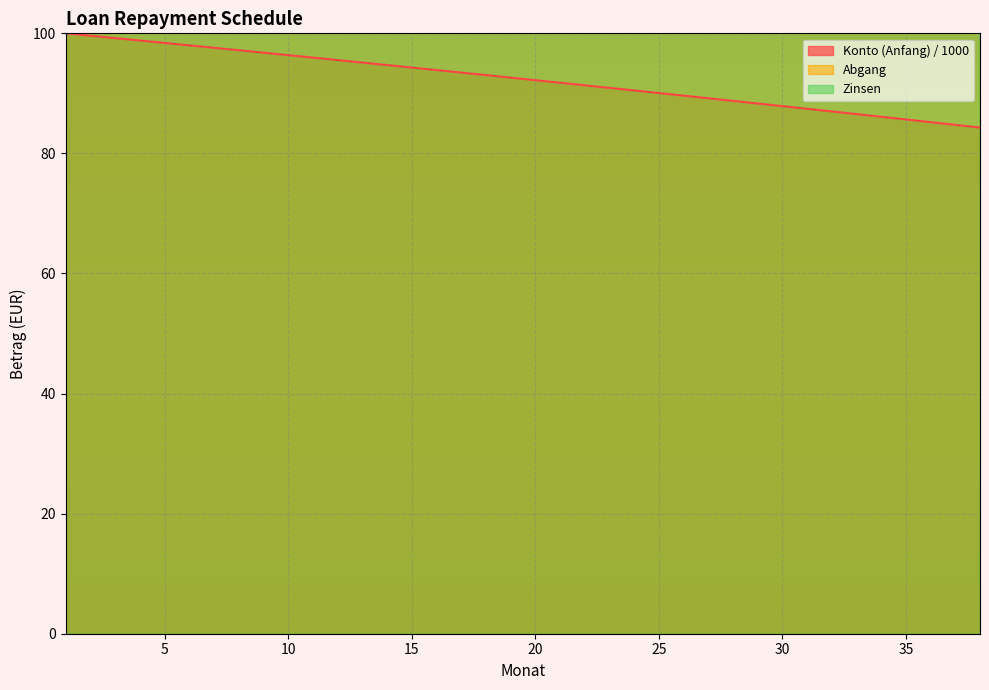

True or false: Zinsen has more than 2 points higher than both neighbors.

False